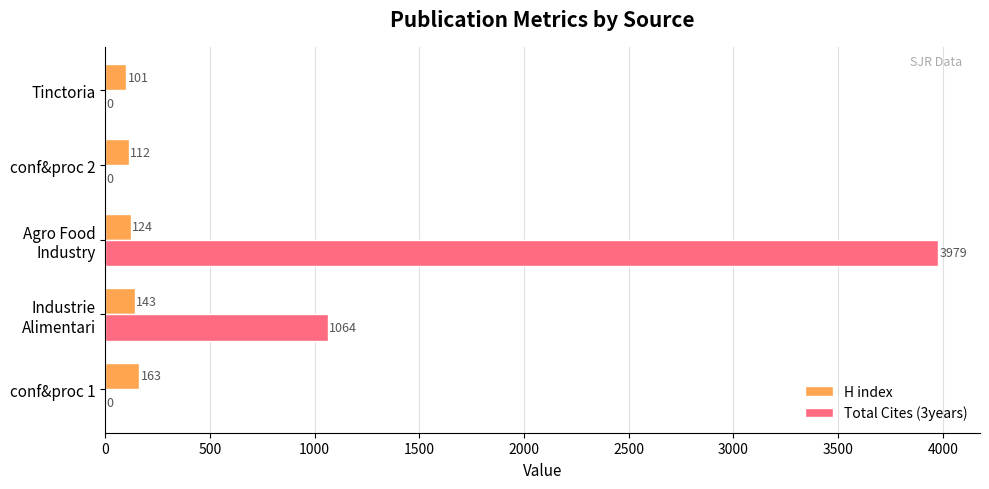

True or false: H index has a value of 112 at conf&proc 2.

True